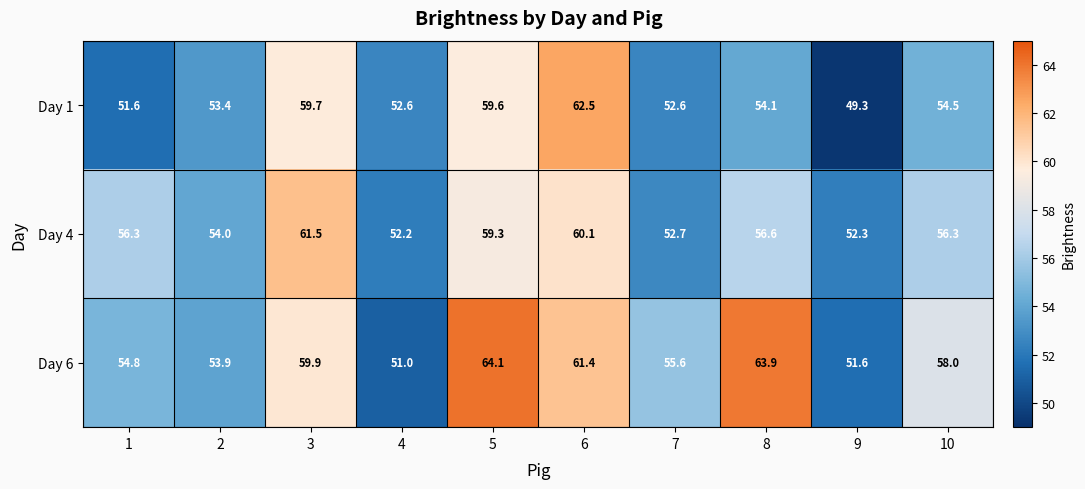

At which category is the sum across all series the highest?

6